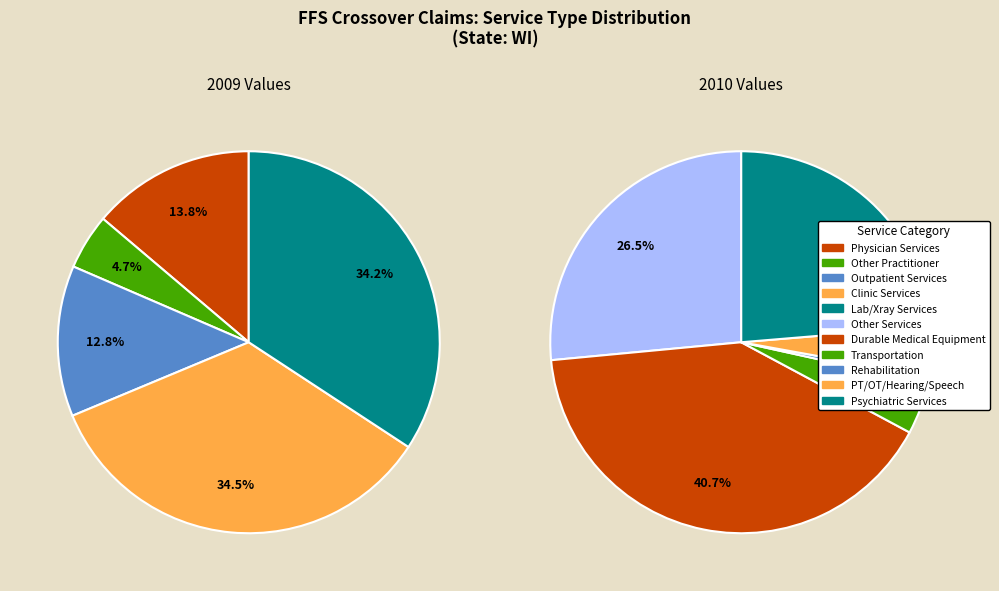

Count the number of slices in the pie.

11